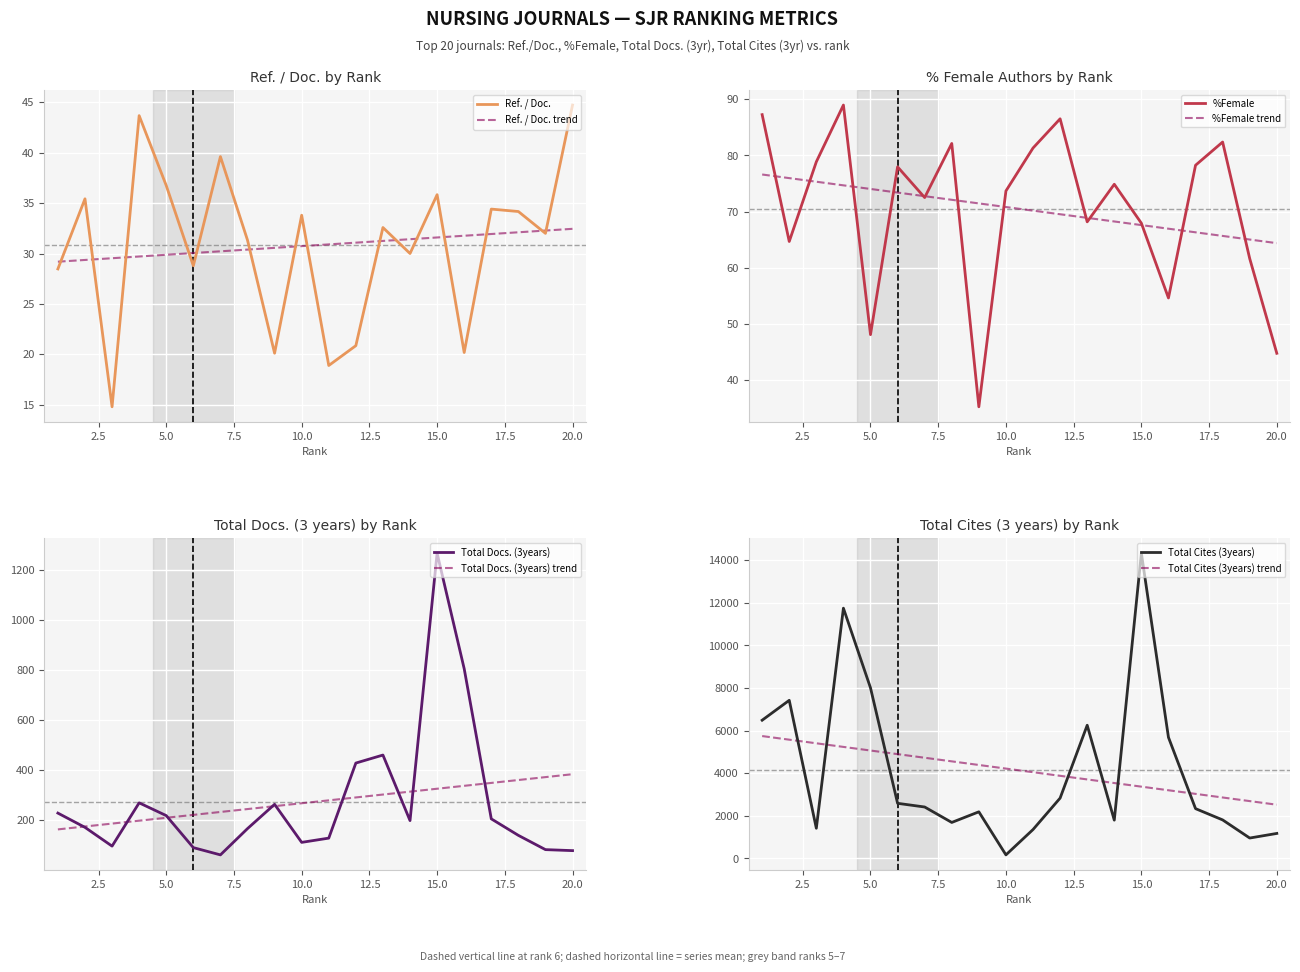

What is the sum of all Ref. / Doc. values?

616.4